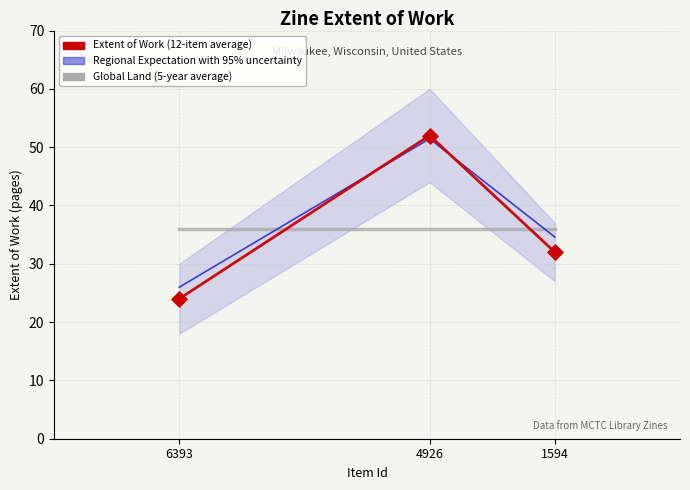

At which category is the sum across all series the highest?

4926